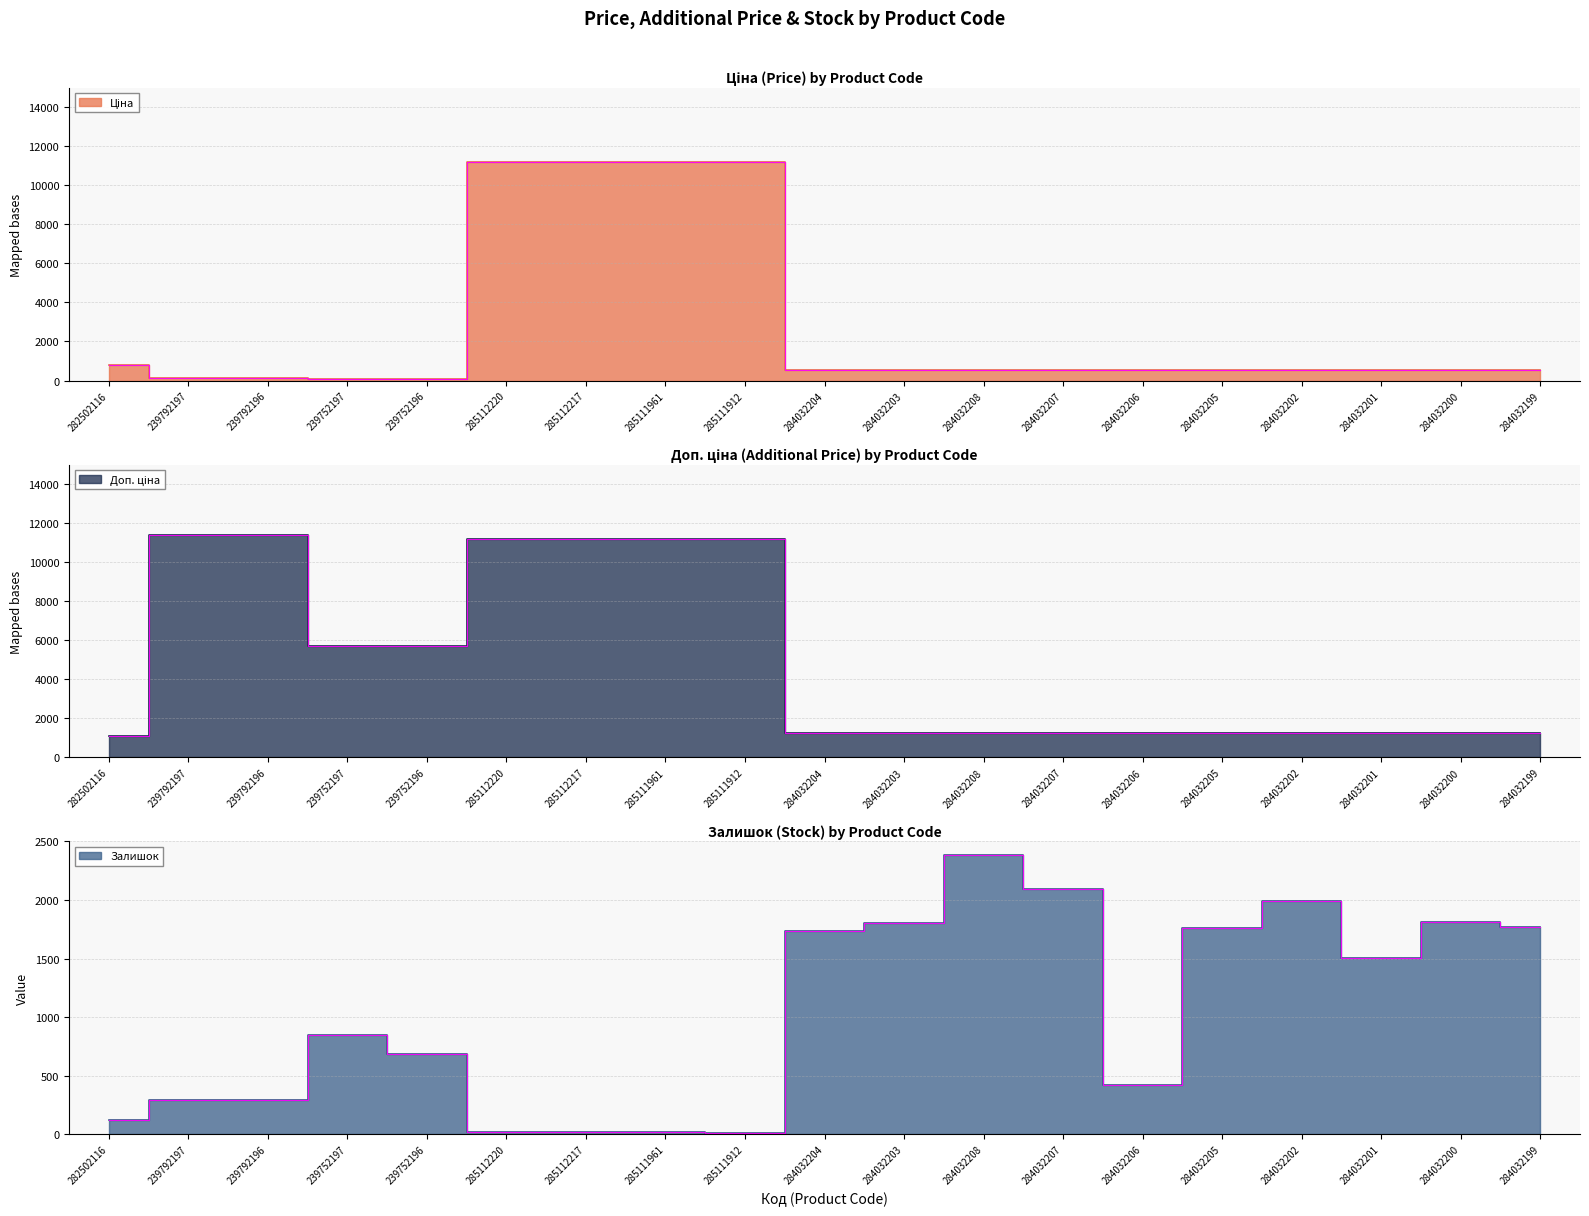

At how many categories does at least one series exceed 1850?

11